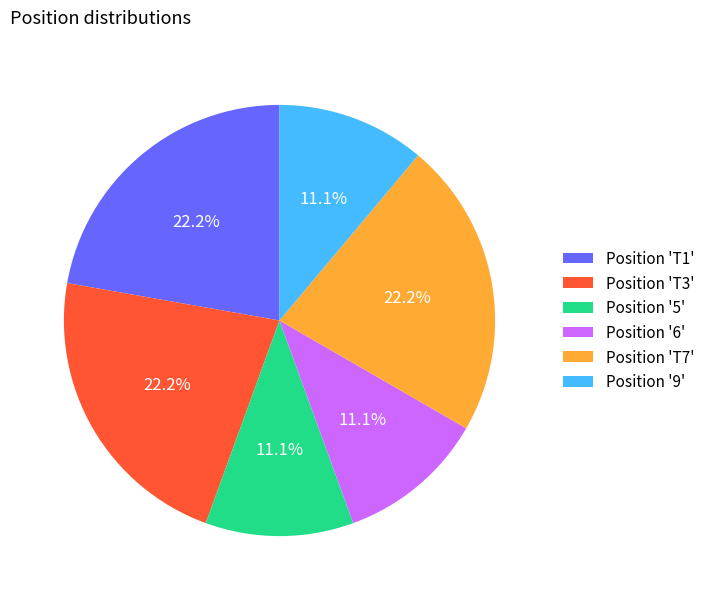

Do Position 'T1' and Position '5' together represent more than half of the pie?

No